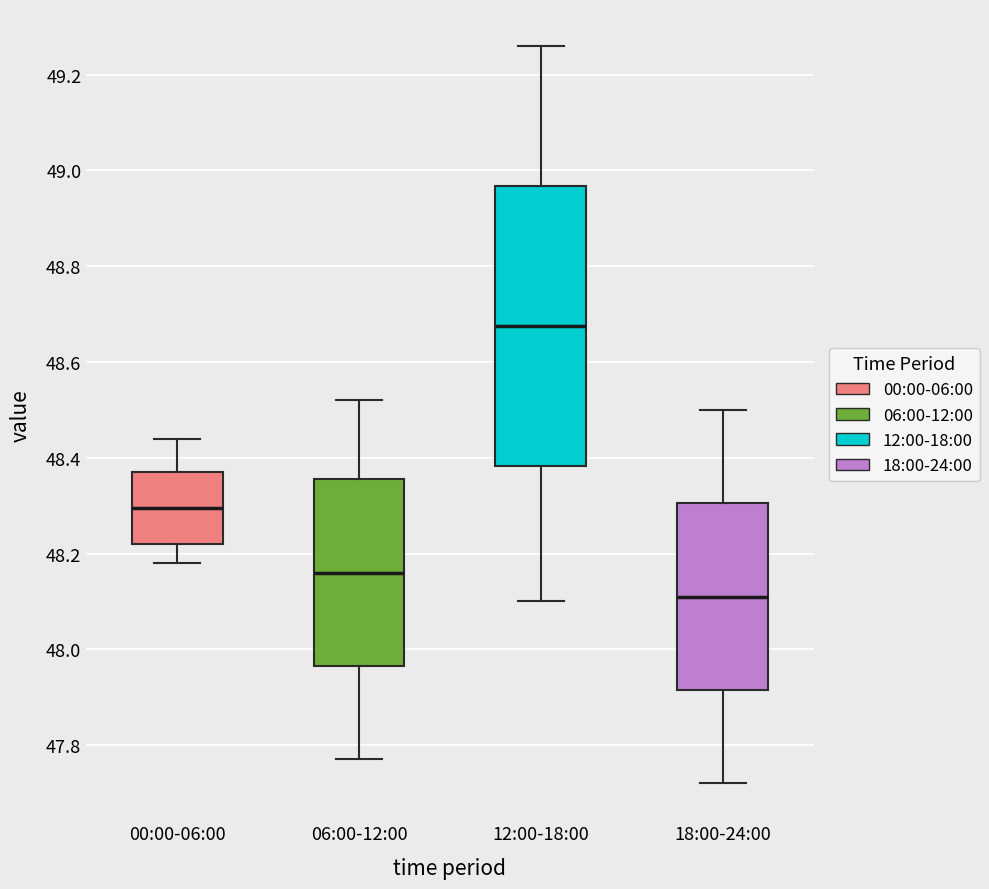

Reading left to right, transcribe this box plot: for each box, give where its median line is, the range the box spans, and where its two whiskers end, as read against the y-axis. The values are not printed on the chart, so give them approximately, as read against the axis.

00:00-06:00: median 48.30, box 48.22 to 48.38, whiskers 48.18 to 48.44
06:00-12:00: median 48.16, box 47.96 to 48.36, whiskers 47.78 to 48.52
12:00-18:00: median 48.68, box 48.38 to 48.96, whiskers 48.10 to 49.26
18:00-24:00: median 48.12, box 47.92 to 48.30, whiskers 47.72 to 48.50